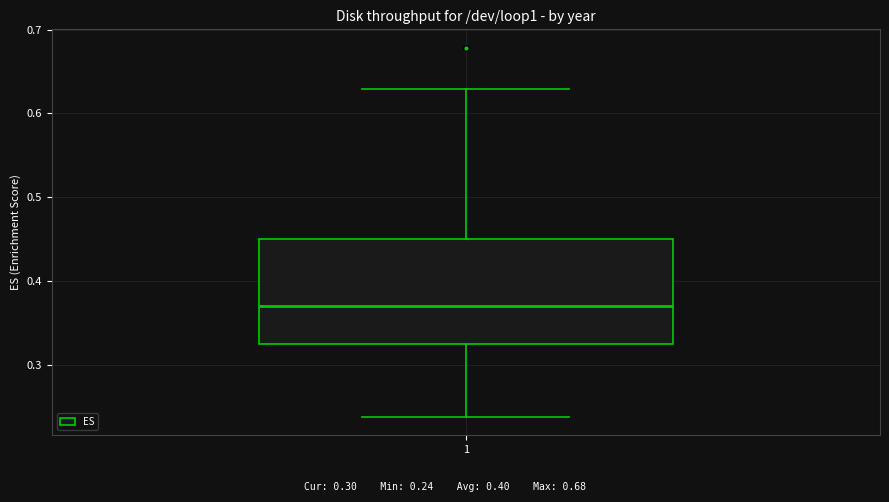

Read this box plot against the y-axis: the position of the median line, the range covered by the box, and the ends of both whiskers. The values are not printed on the chart, so give them approximately, as read against the axis.

median 0.37, box 0.32 to 0.45, whiskers 0.24 to 0.63